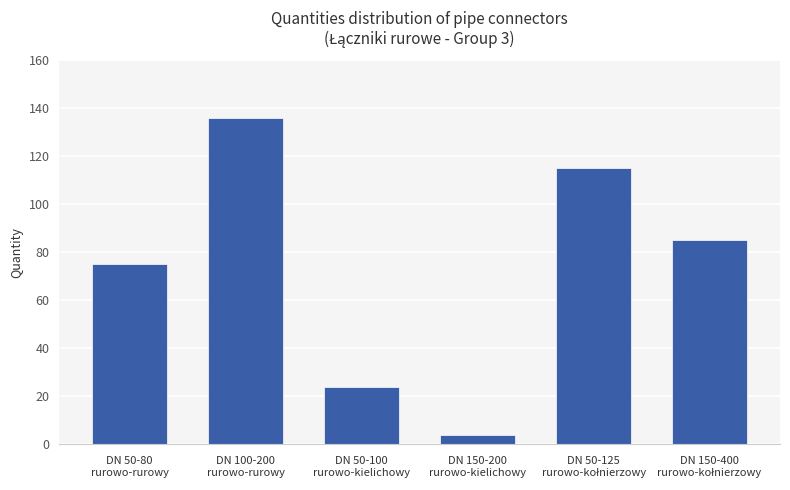

What is the approximate value at DN 50-100
rurowo-kielichowy?

24